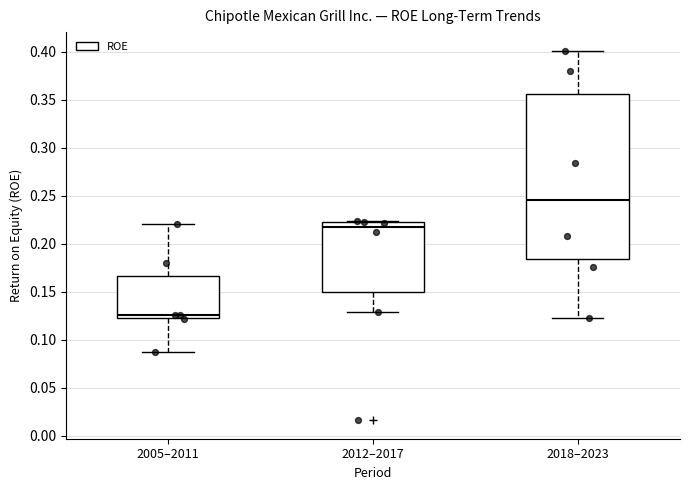

Reading left to right, transcribe this box plot: for each box, give where its median line is, the range the box spans, and where its two whiskers end, as read against the y-axis. The values are not printed on the chart, so give them approximately, as read against the axis.

2005–2011: median 0.125 (just above the box's lower edge), box 0.125 to 0.165, whiskers 0.085 to 0.220
2012–2017: median 0.215, box 0.150 to 0.225, whiskers 0.130 to 0.225
2018–2023: median 0.245, box 0.185 to 0.355, whiskers 0.125 to 0.400